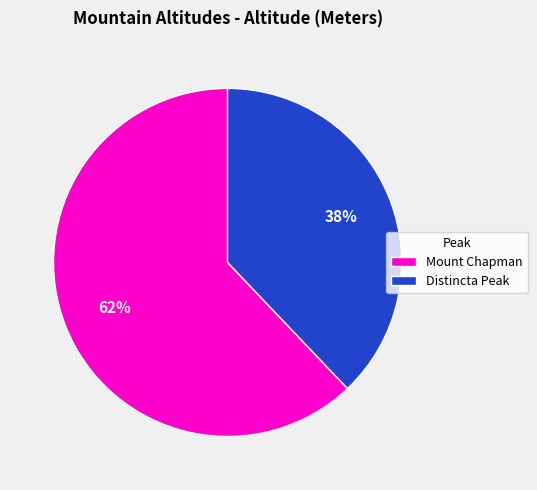

To the nearest percent, what percentage of the pie is Mount Chapman?

62%